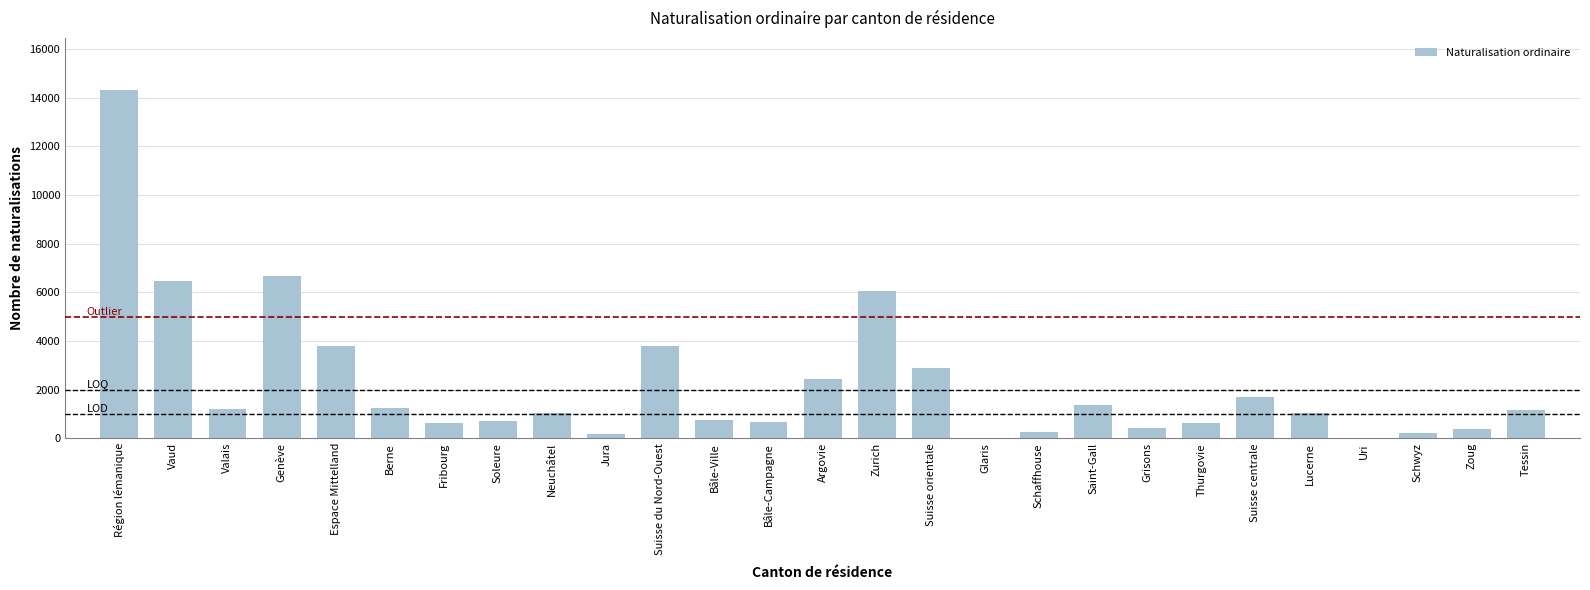

What is the change in value from Suisse orientale to Suisse centrale?

-1163